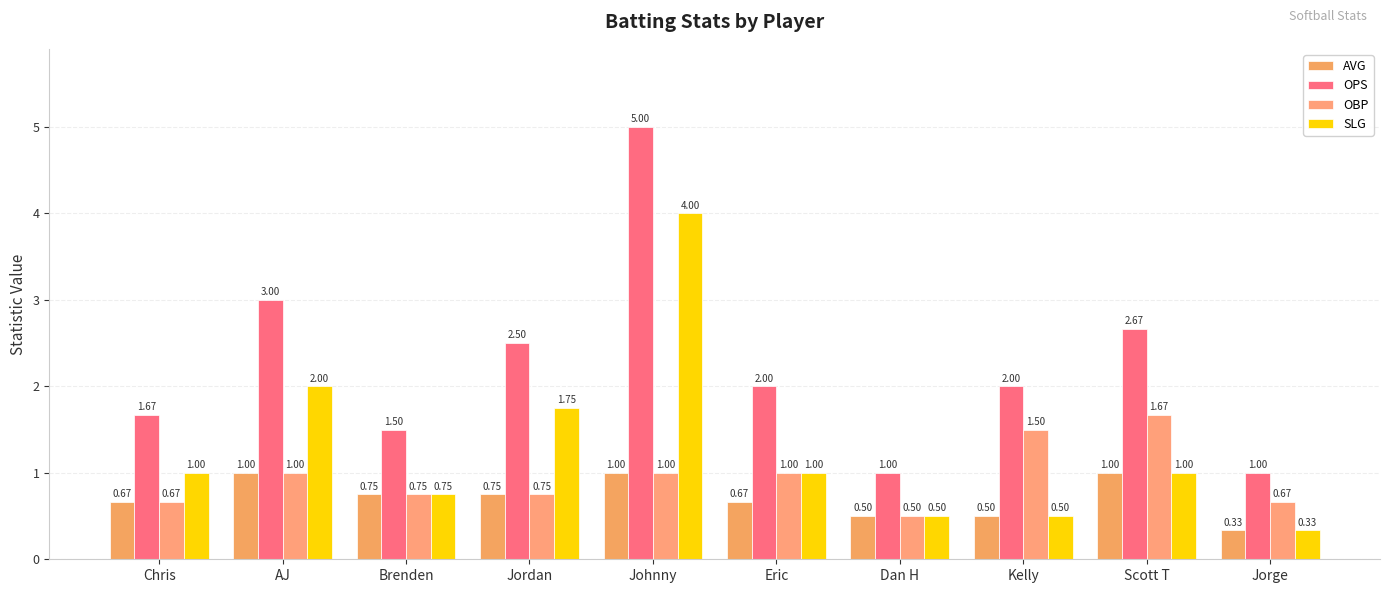

How many series are shown in this chart?

4